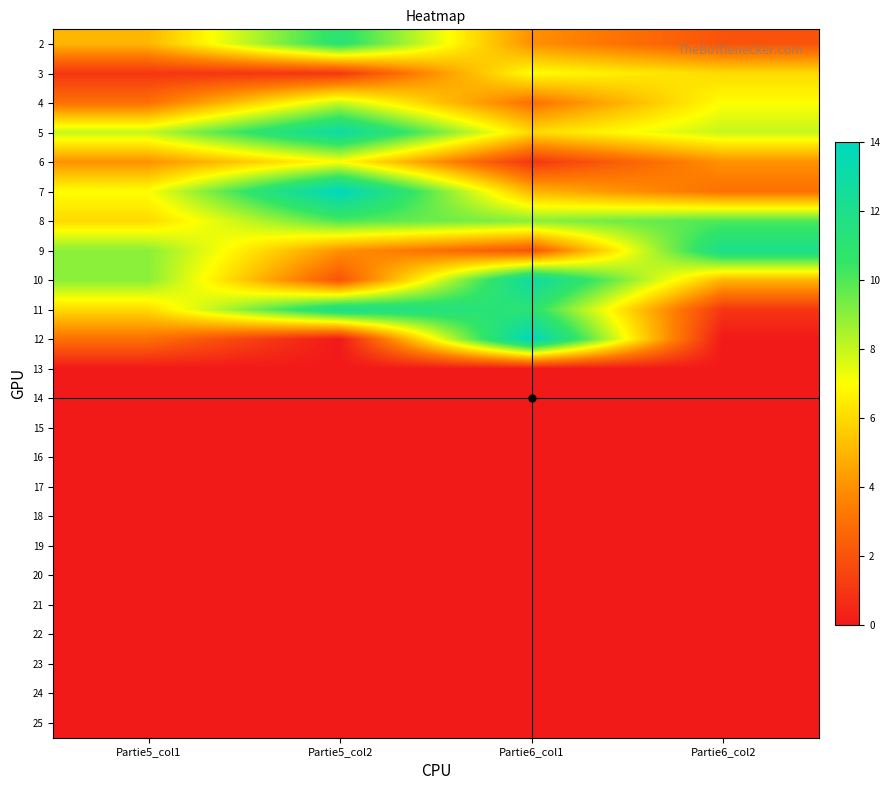

Reading right to left, list all the values displayed in this chart.

2: Partie6_col2=2	Partie6_col1=4	Partie5_col2=11	Partie5_col1=5
3: Partie6_col2=6	Partie6_col1=7	Partie5_col2=1	Partie5_col1=1
4: Partie6_col2=7	Partie6_col1=3	Partie5_col2=8	Partie5_col1=3
5: Partie6_col2=8	Partie6_col1=6	Partie5_col2=13	Partie5_col1=8
6: Partie6_col2=4	Partie6_col1=1	Partie5_col2=7	Partie5_col1=4
7: Partie6_col2=3	Partie6_col1=5	Partie5_col2=14	Partie5_col1=7
8: Partie6_col2=10	Partie6_col1=9	Partie5_col2=10	Partie5_col1=6
9: Partie6_col2=12	Partie6_col1=2	Partie5_col2=4	Partie5_col1=9
10: Partie6_col2=5	Partie6_col1=13	Partie5_col2=2	Partie5_col1=9
11: Partie6_col2=1	Partie6_col1=11	Partie5_col2=12	Partie5_col1=6
12: Partie6_col2=0	Partie6_col1=14	Partie5_col2=0	Partie5_col1=3
13: Partie6_col2=0	Partie6_col1=0	Partie5_col2=0	Partie5_col1=0
14: Partie6_col2=0	Partie6_col1=0	Partie5_col2=0	Partie5_col1=0
15: Partie6_col2=0	Partie6_col1=0	Partie5_col2=0	Partie5_col1=0
16: Partie6_col2=0	Partie6_col1=0	Partie5_col2=0	Partie5_col1=0
17: Partie6_col2=0	Partie6_col1=0	Partie5_col2=0	Partie5_col1=0
18: Partie6_col2=0	Partie6_col1=0	Partie5_col2=0	Partie5_col1=0
19: Partie6_col2=0	Partie6_col1=0	Partie5_col2=0	Partie5_col1=0
20: Partie6_col2=0	Partie6_col1=0	Partie5_col2=0	Partie5_col1=0
21: Partie6_col2=0	Partie6_col1=0	Partie5_col2=0	Partie5_col1=0
22: Partie6_col2=0	Partie6_col1=0	Partie5_col2=0	Partie5_col1=0
23: Partie6_col2=0	Partie6_col1=0	Partie5_col2=0	Partie5_col1=0
24: Partie6_col2=0	Partie6_col1=0	Partie5_col2=0	Partie5_col1=0
25: Partie6_col2=0	Partie6_col1=0	Partie5_col2=0	Partie5_col1=0